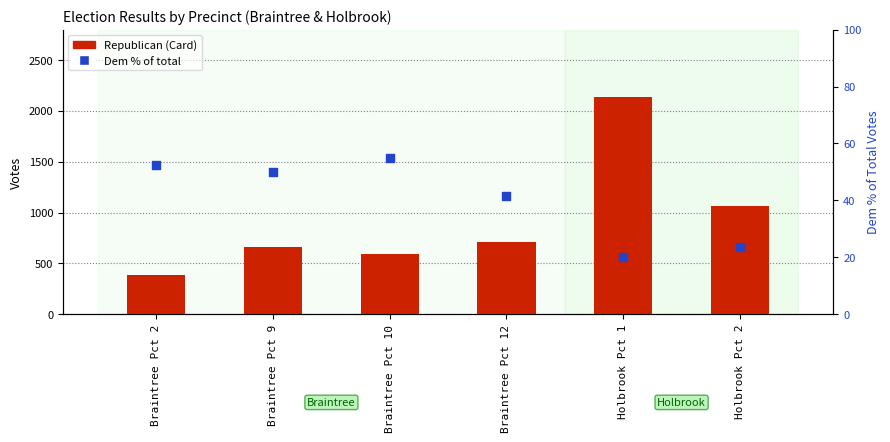

At which category is the sum across all series the highest?

Holbrook Pct 1